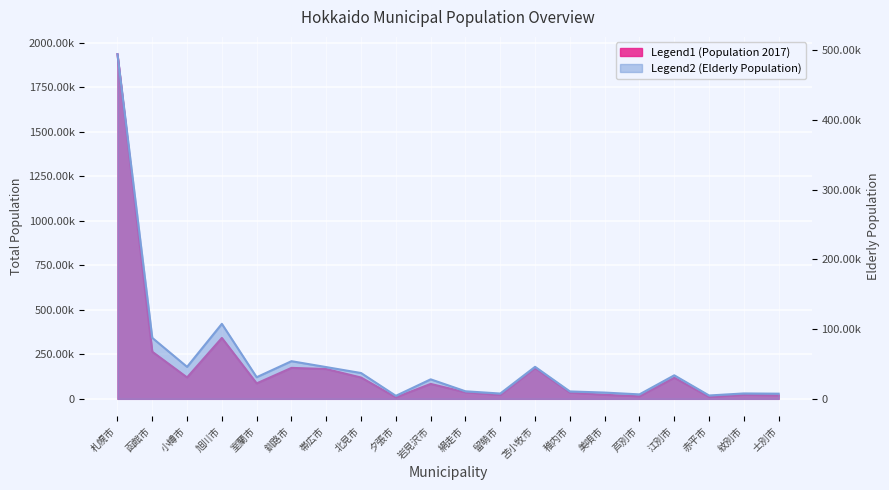

Which label corresponds to the largest value in the chart?

札幌市